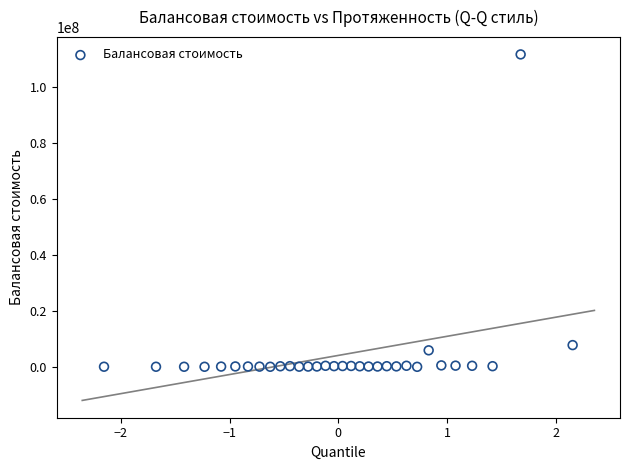

What is the range of Y values (max minus min)?

111799853.7